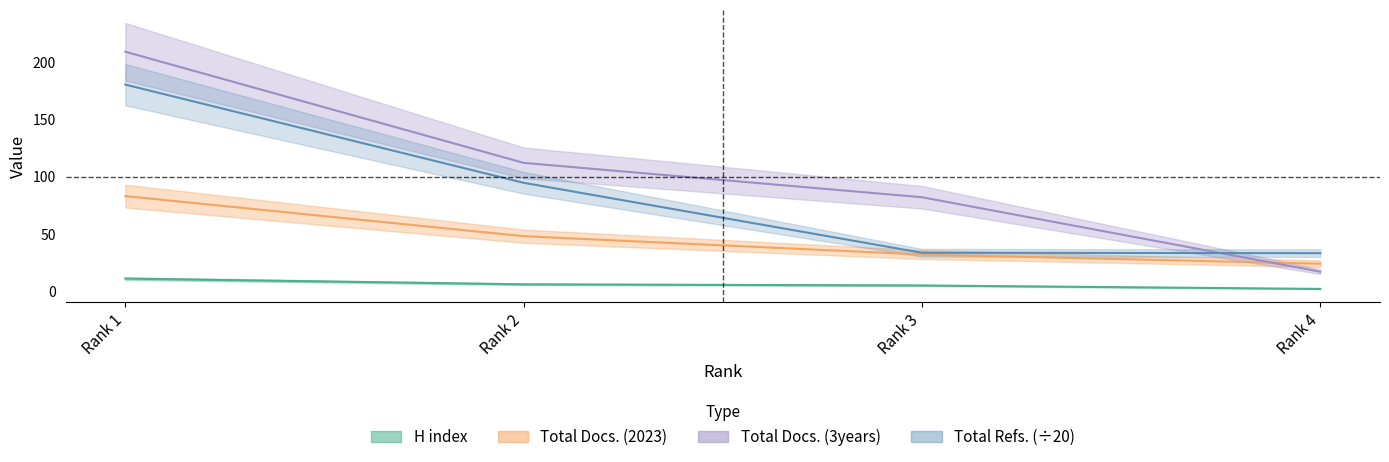

How many distinct data groups are displayed?

4